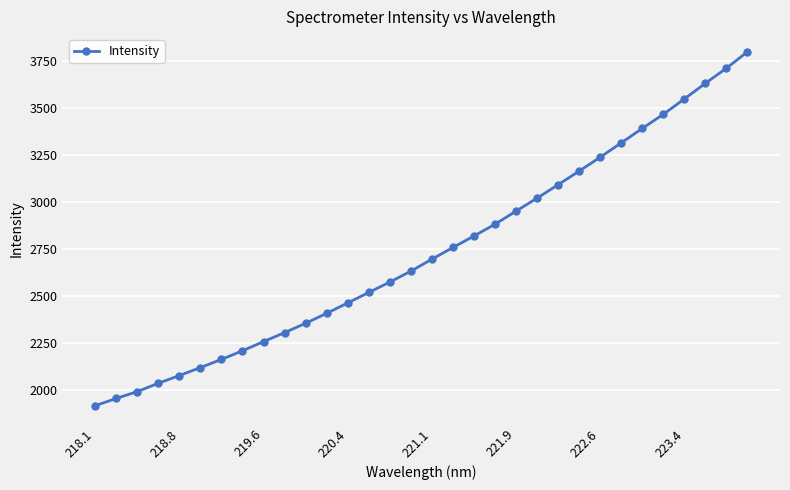

What is the value of the 21st point from the left?

2951.5